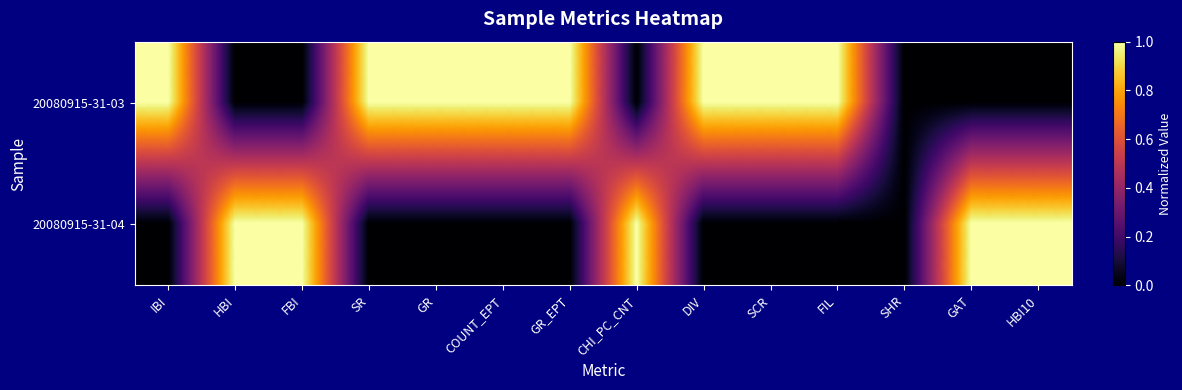

Which category has the lowest value across all series?

HBI